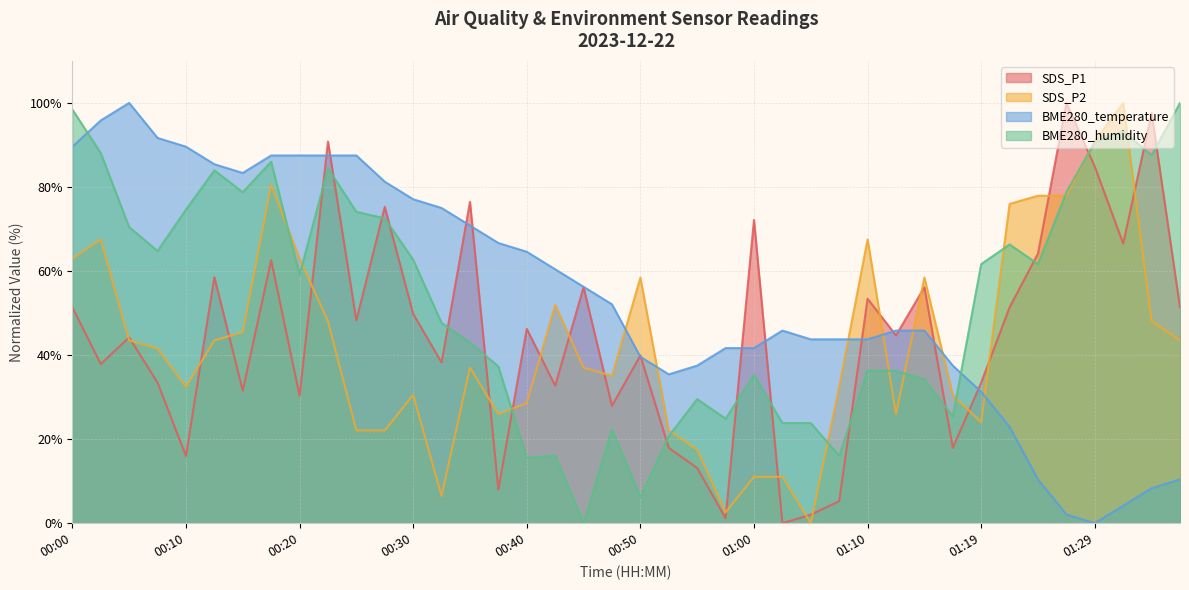

Does the chart have visible grid lines?

Yes